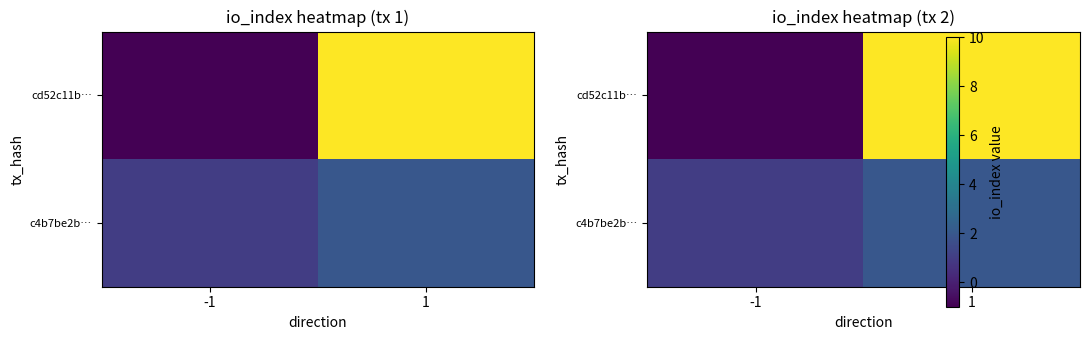

At how many categories does at least one series exceed 2?

1